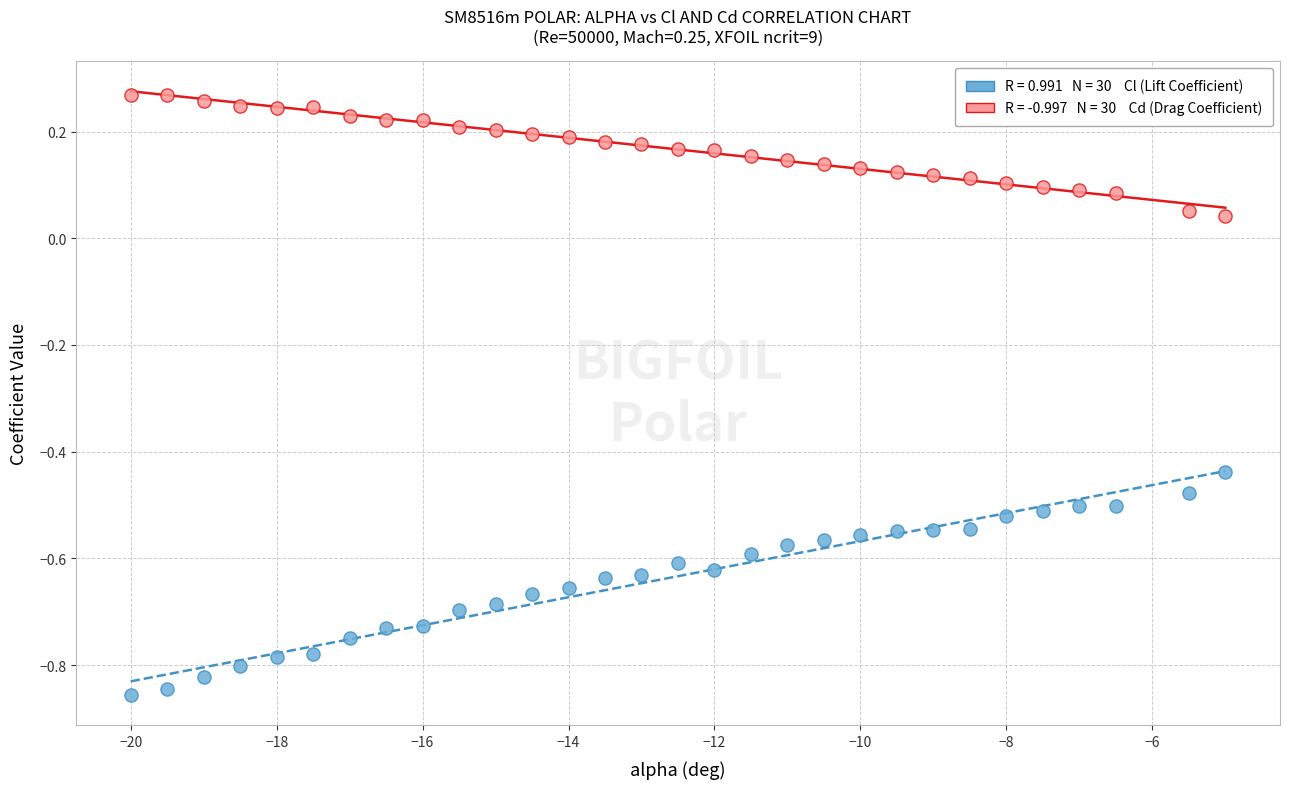

Across all data points, what is the range of X values (max minus min)?

15.0